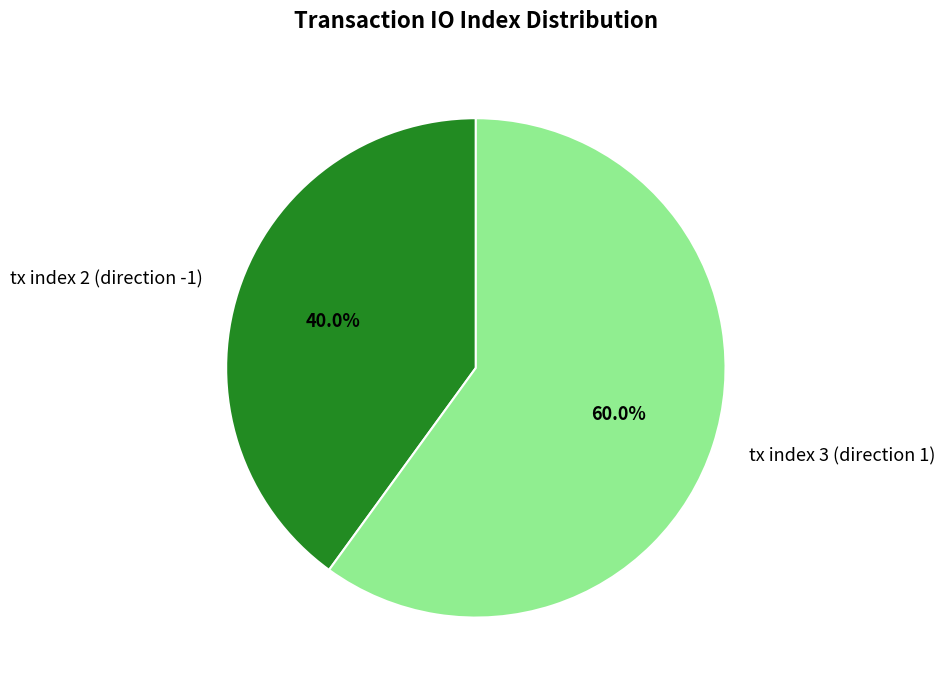

Does tx index 2 (direction -1) represent more than half of the total?

No